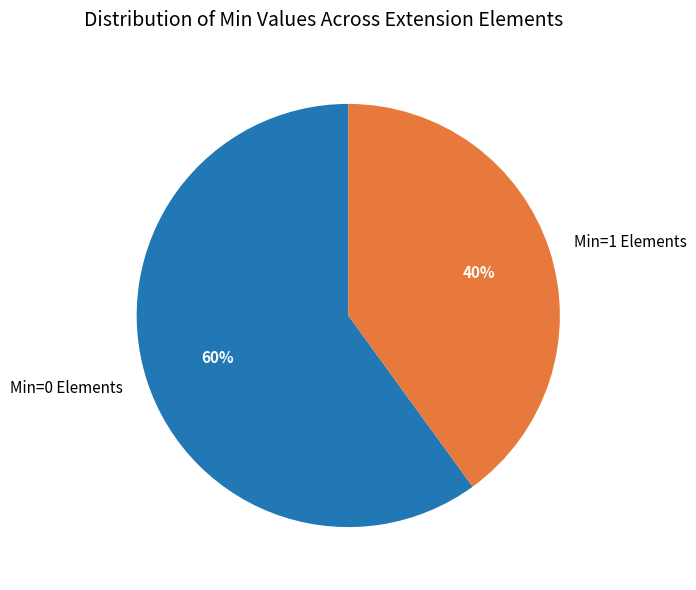

To the nearest percent, what is the difference between the largest and smallest slice percentages?

20%